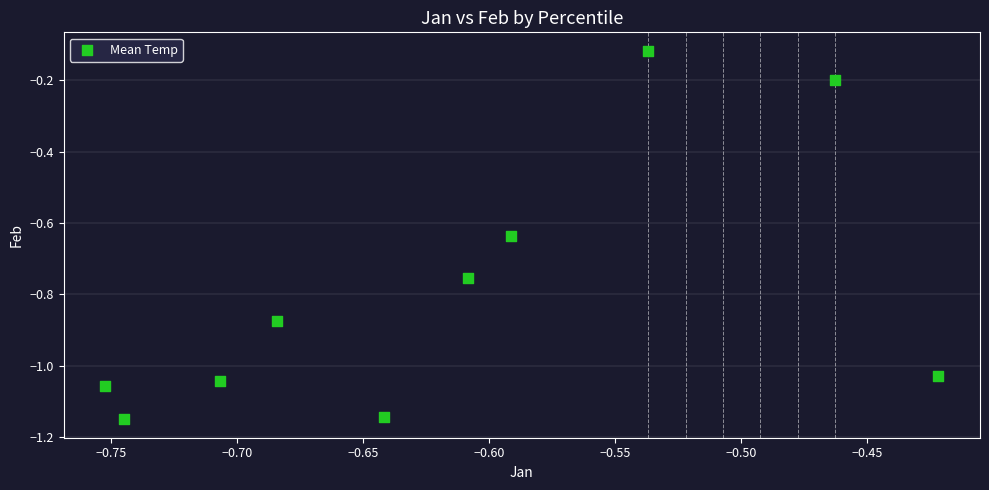

What is the range of X values (max minus min)?

0.3